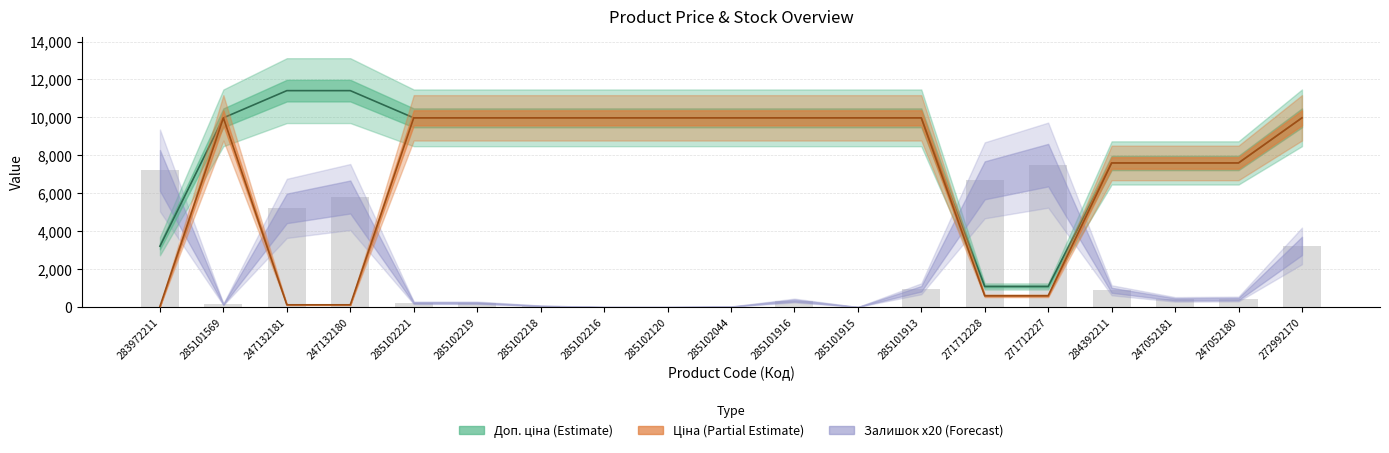

Reading left to right, list all the values displayed in this chart.

7200	140	5200	5800	220	220	60	0	0	20	340	0	960	6680	7480	880	400	420	3220